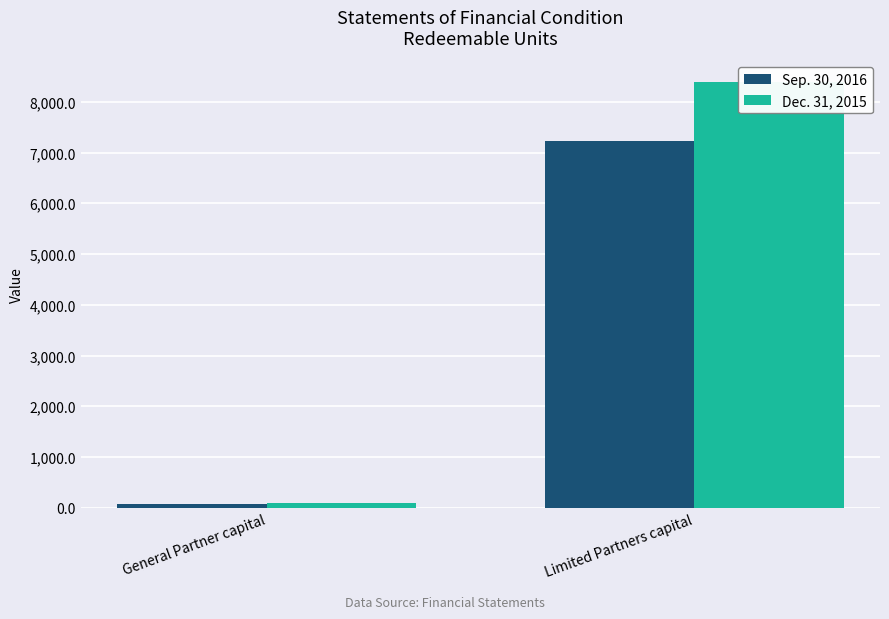

List the labels in order of Dec. 31, 2015 value, largest first.

Limited Partners capital, General Partner capital